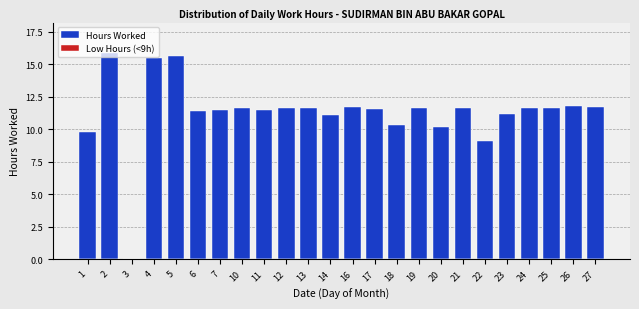

What is the change in value from 2 to 7?

-4.4